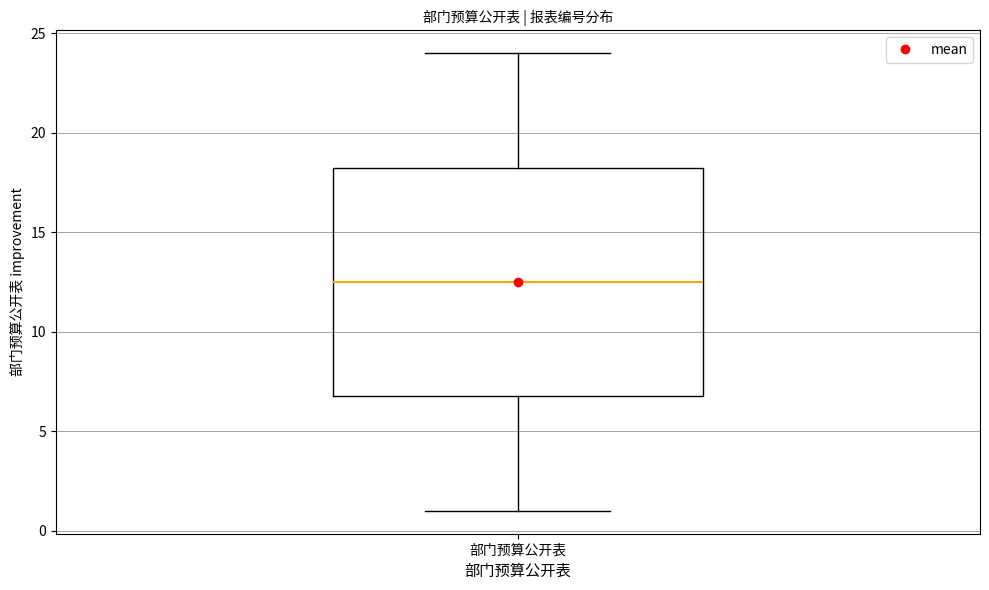

Transcribe this box plot: give where the median line is, the range the box spans, and where the two whiskers end, as read against the y-axis. The values are not printed on the chart, so give them approximately, as read against the axis.

median 12.5, box 7.0 to 18.5, whiskers 1.0 to 24.0